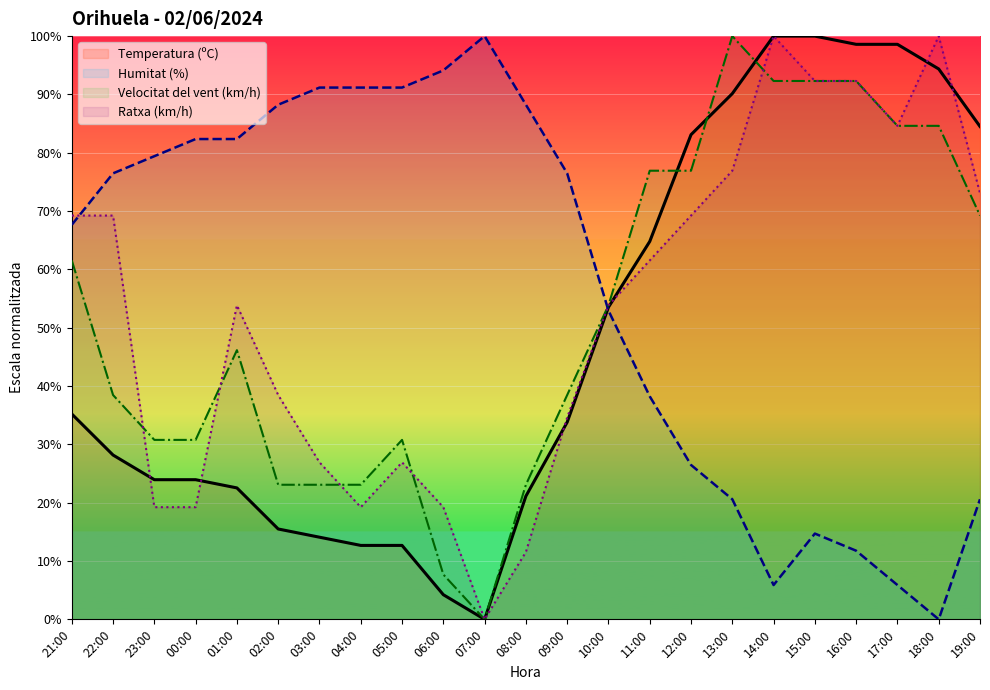

How many data points in Humitat (%) are less than 76?

11